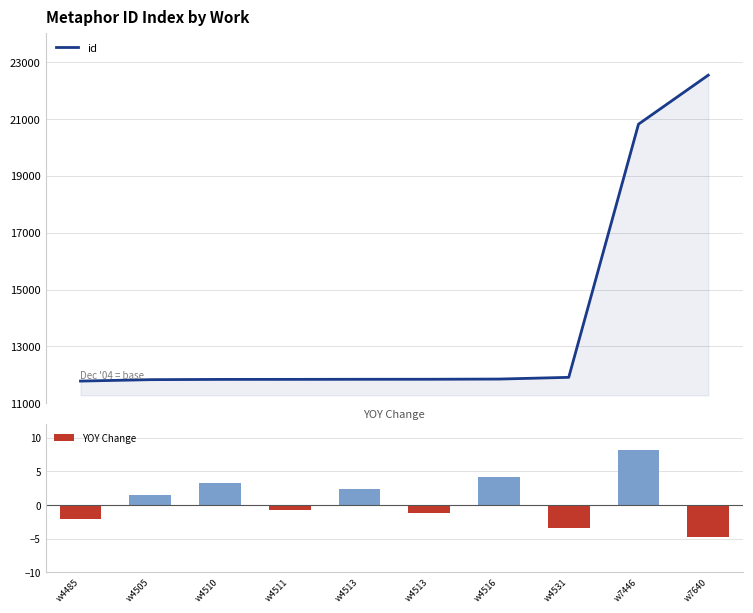

Reading left to right, transcribe all the data shown in this chart.

id: w4485=11785.0	w4505=11835.0	w4510=11844.0	w4511=11845.0	w4513=11848.0	w4513=11849.0	w4516=11856.0	w4531=11916.0	w7446=20807.0	w7640=22527.0
YOY Change: w4485=-2.1	w4505=1.5	w4510=3.2	w4511=-0.8	w4513=2.4	w4513=-1.2	w4516=4.1	w4531=-3.5	w7446=8.2	w7640=-4.7